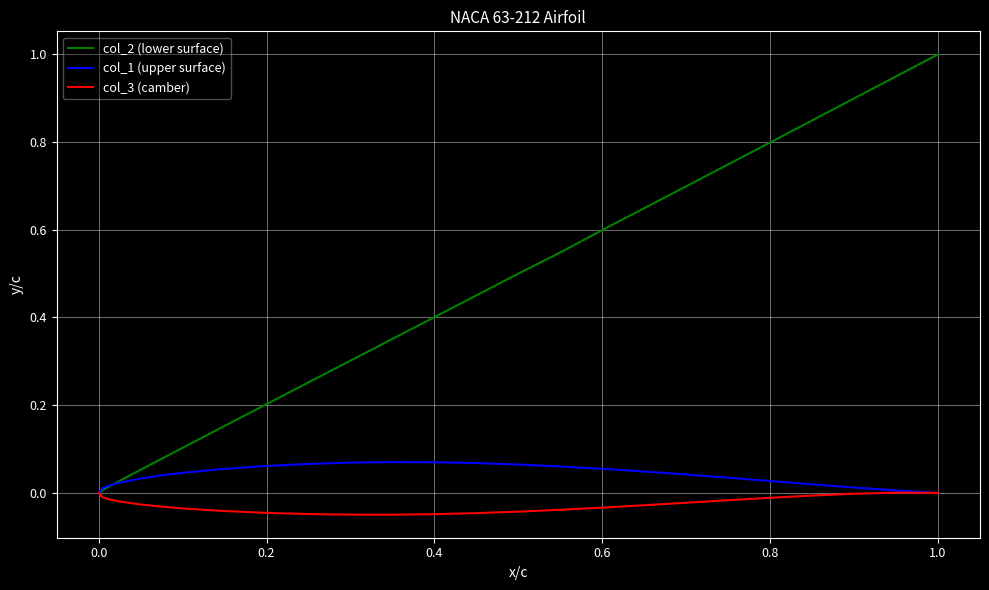

Which series has the widest spread of values?

col_2 (lower surface)